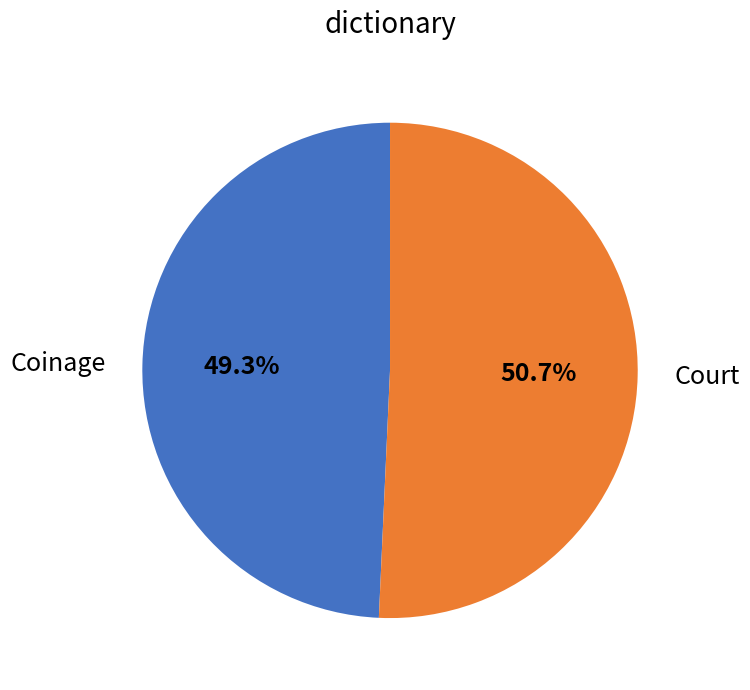

Is there any slice that represents more than half of the pie?

Yes